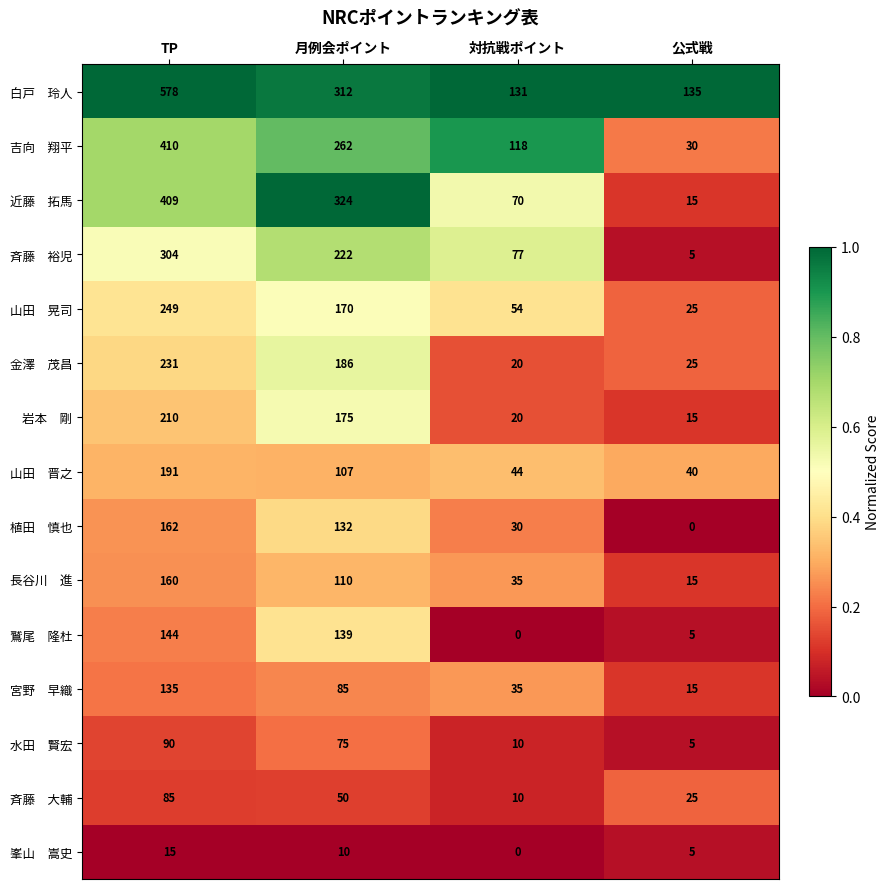

What is the spread (max minus min) of values at 公式戦?

135